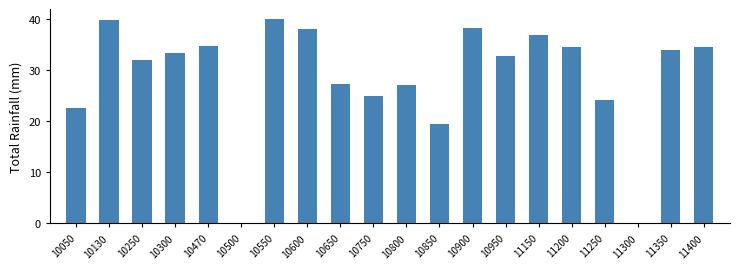

What is the maximum value shown in the chart?

40.0